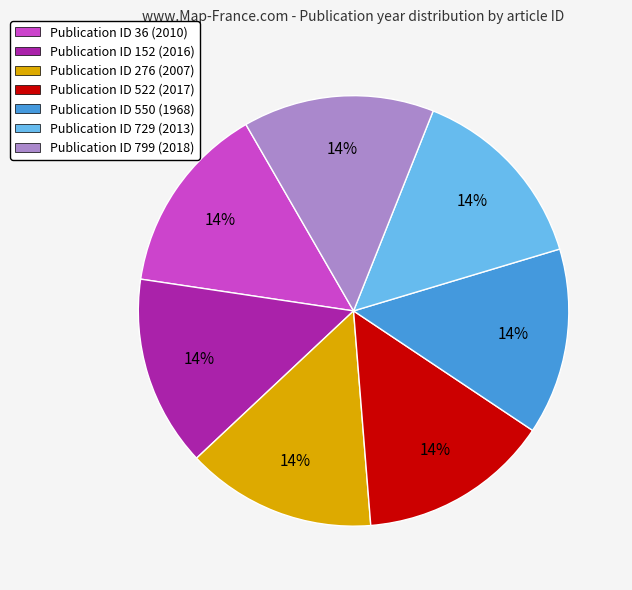

The Publication ID 799 (2018) slice represents 14% of the pie. True or false?

True